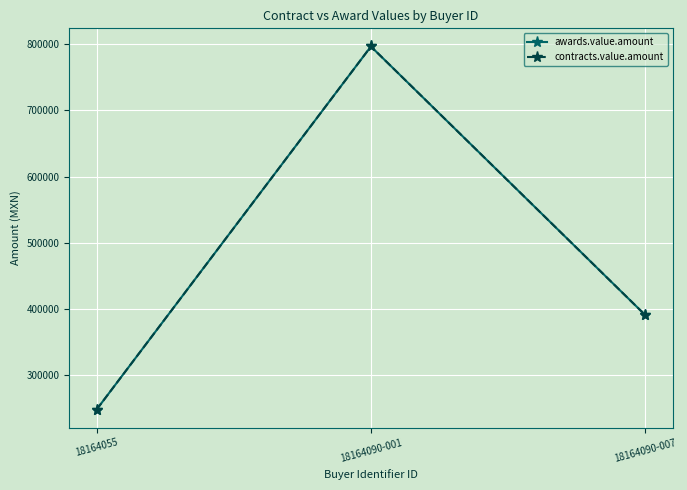

Does the chart have visible grid lines?

Yes